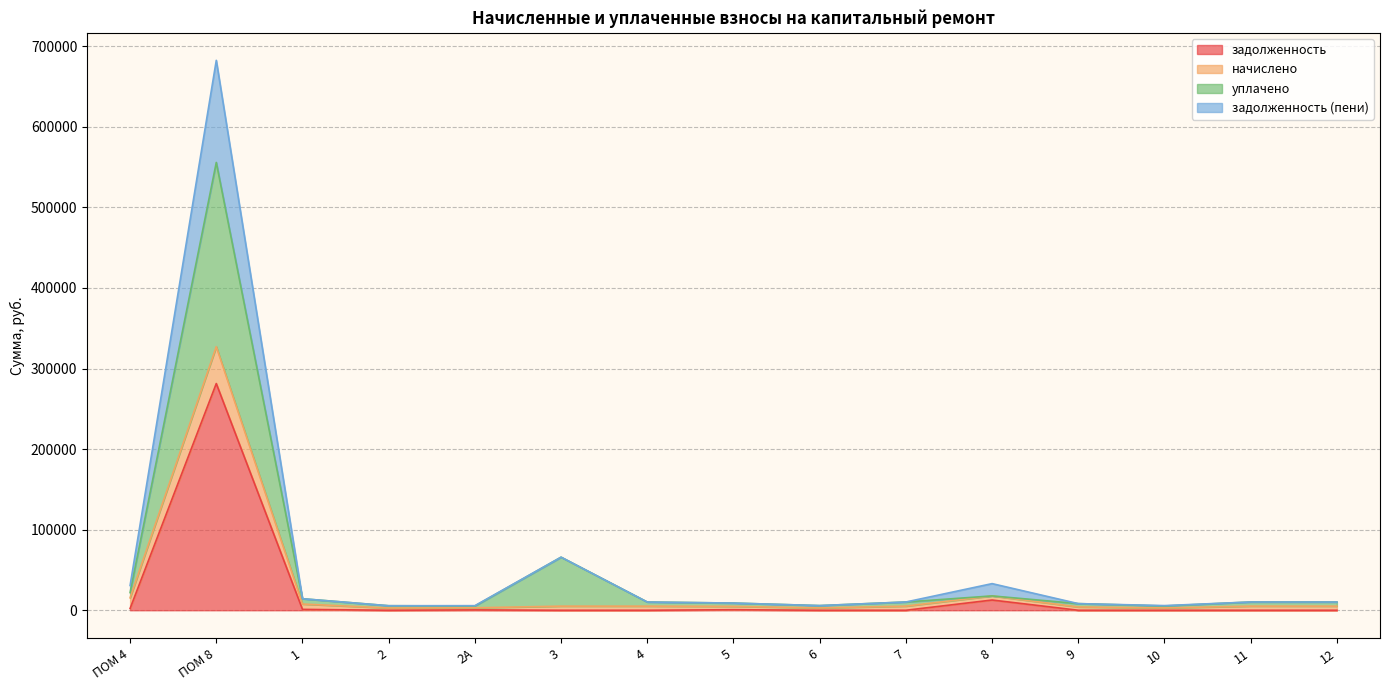

List the labels in order of задолженность (пени) value, smallest first.

2, 6, 10, 2А, 9, 5, 3, 4, 12, 11, 7, 1, ПОМ 4, 8, ПОМ 8